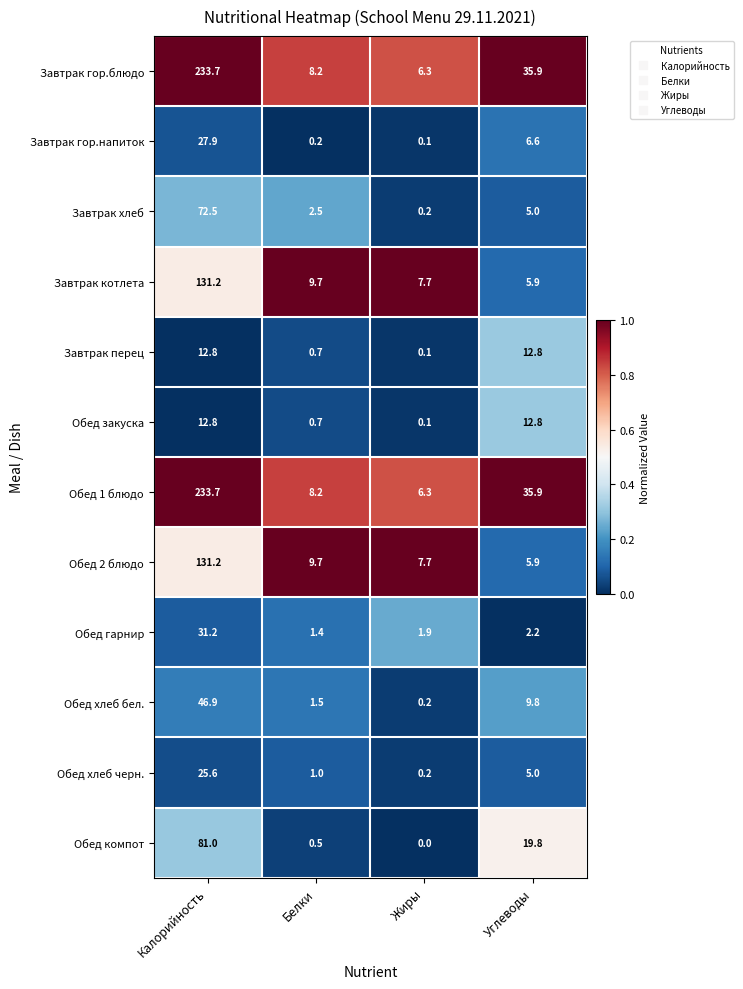

What is the total value across all series at Белки?

44.3